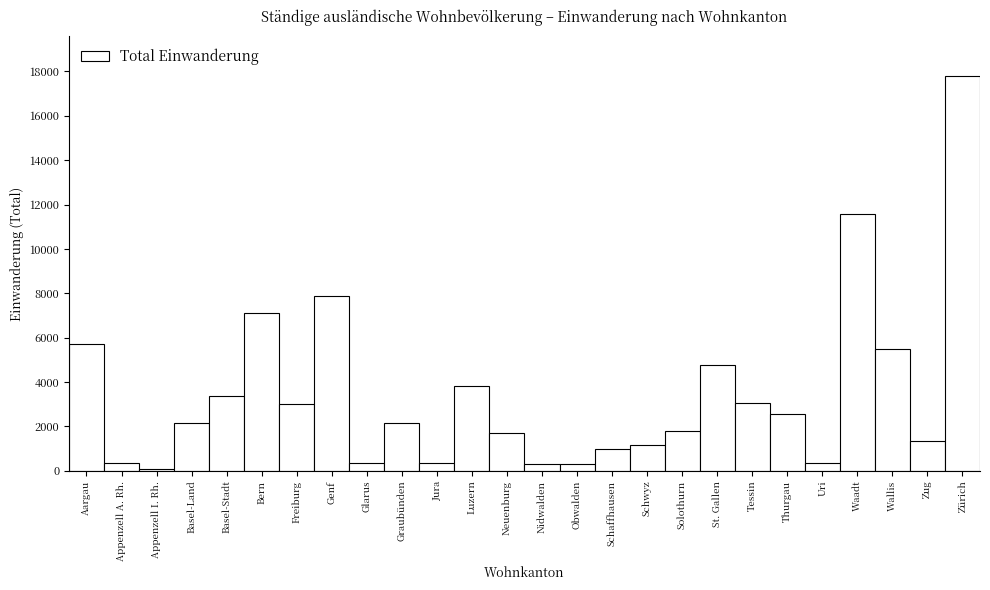

What is the change in value from Genf to Graubünden?

-5717